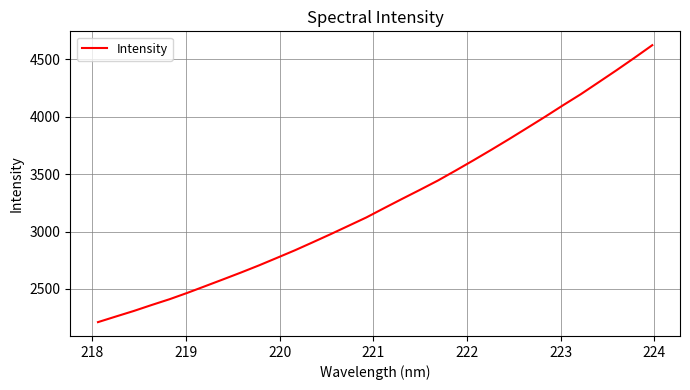

What is the maximum value shown in the chart?

4624.9